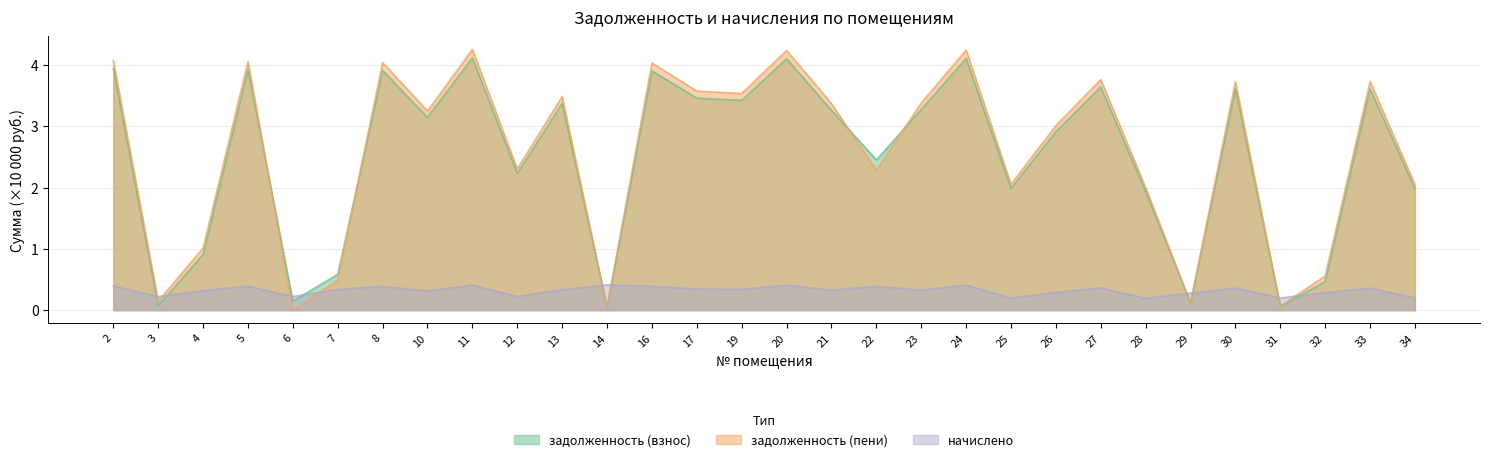

Count the начислено values in the range 0 to 1.

30